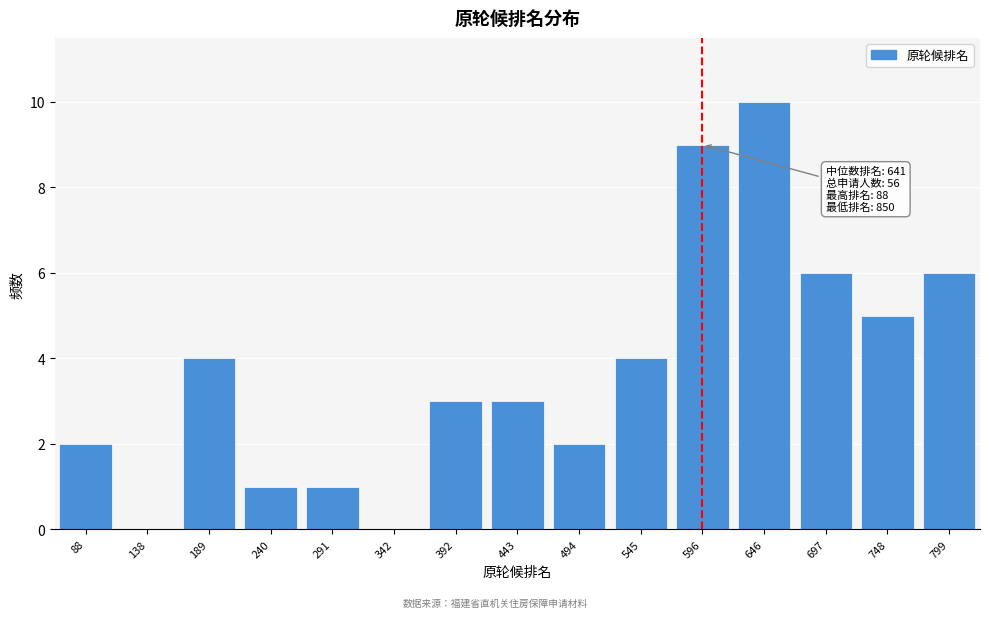

Reading left to right, what are all the values shown in this chart?

88=2	138=0	189=4	240=1	291=1	342=0	392=3	443=3	494=2	545=4	596=9	646=10	697=6	748=5	799=6